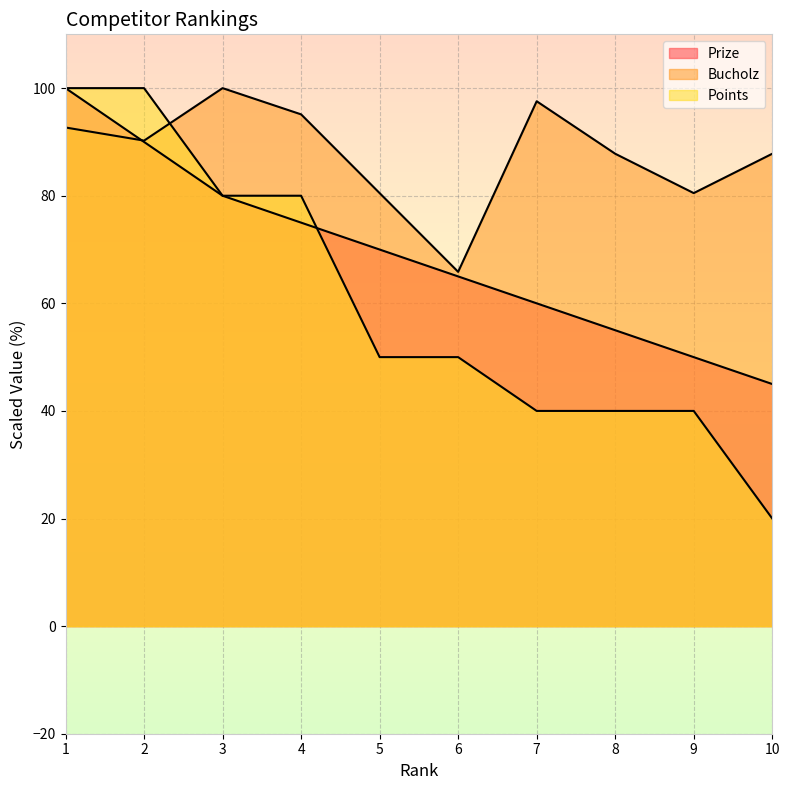

Which has a higher value, 3 or 10?

3